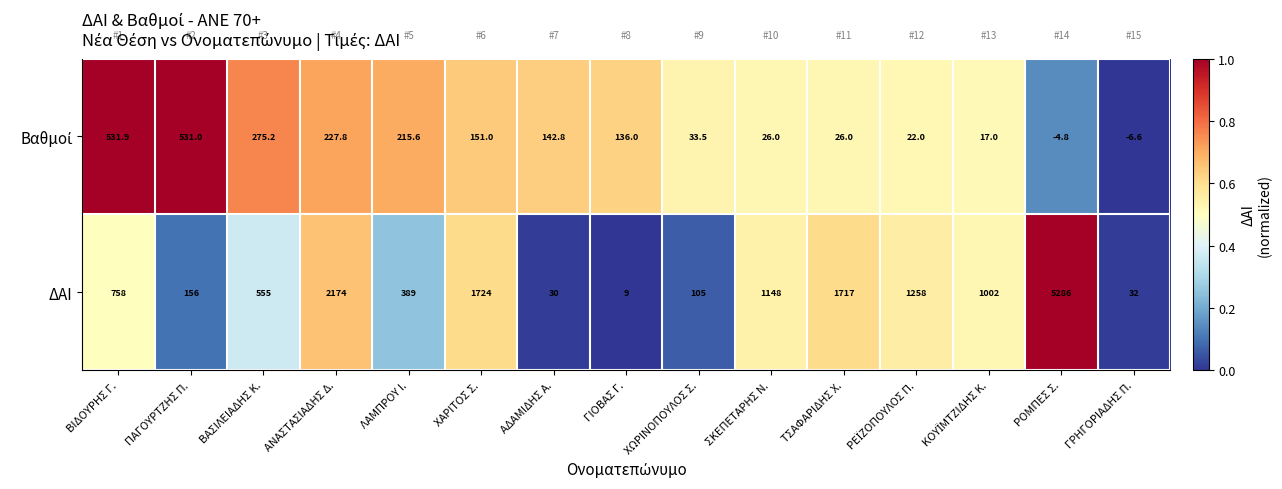

At which category does the chart reach its minimum across all series?

ΓΡΗΓΟΡΙΑΔΗΣ Π.